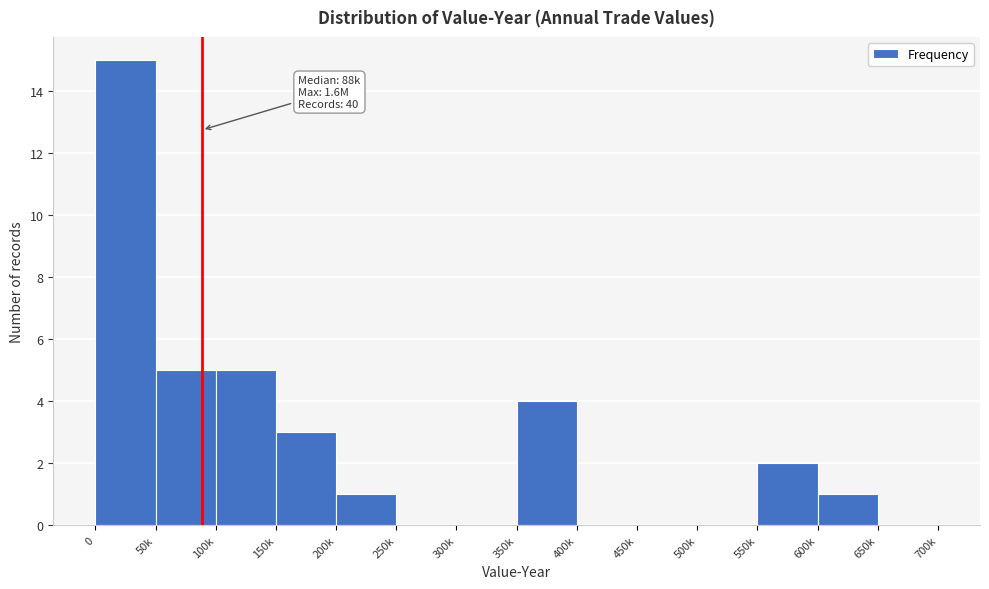

Reading right to left, transcribe all the data shown in this chart.

650k=0	600k=1	550k=2	500k=0	450k=0	400k=0	350k=4	300k=0	250k=0	200k=1	150k=3	100k=5	50k=5	0=15